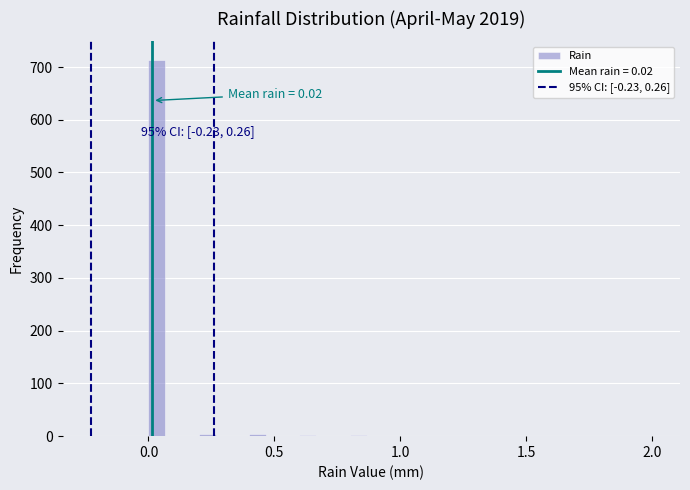

Read against the x-axis, roughly where is the centre of the tallest bar?

0.05